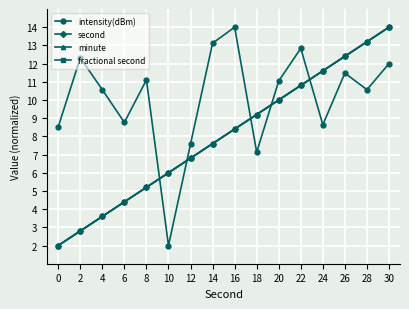

What is the total value across all series at 30?

54.0